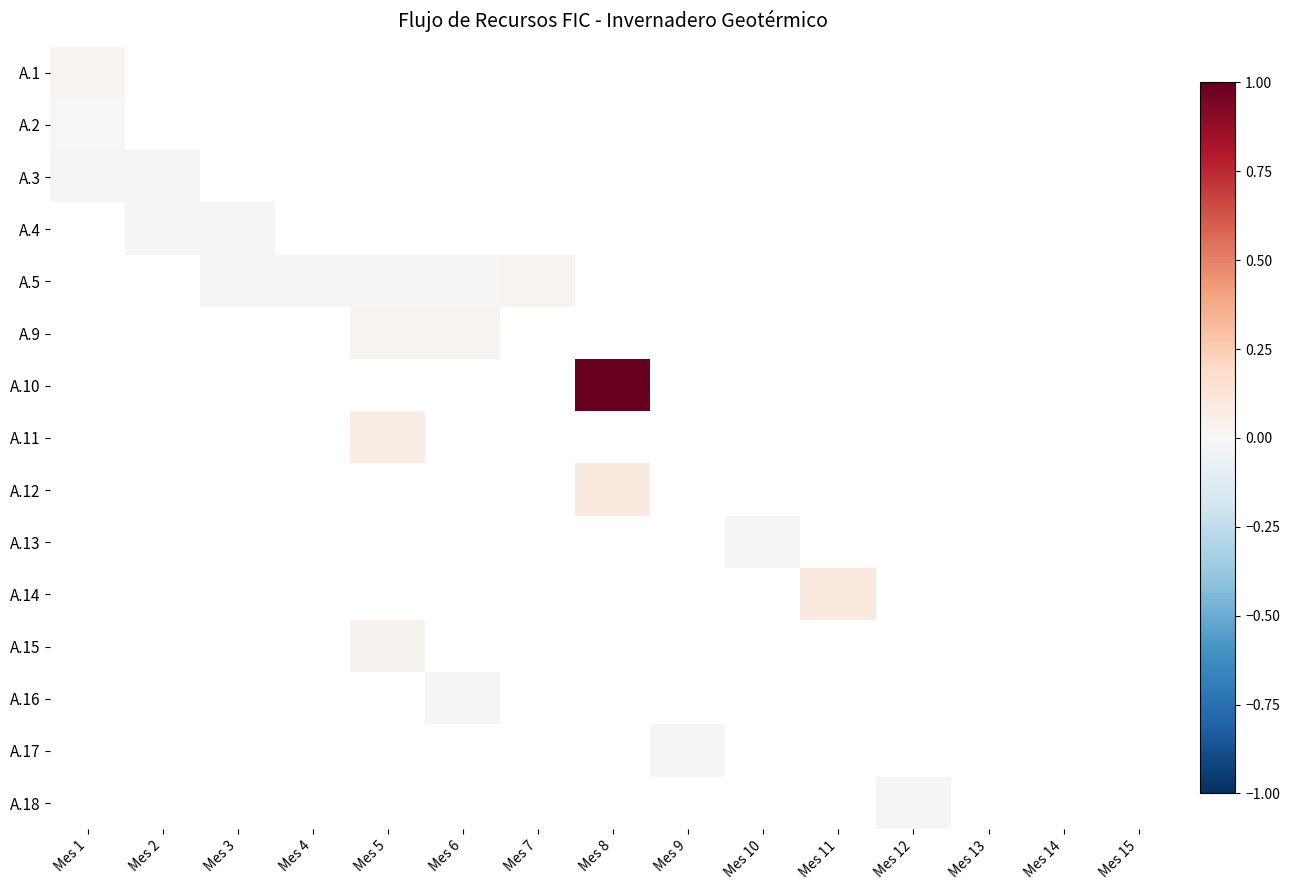

True or false: A.11 has a value of 0.0 at Mes 6.

True